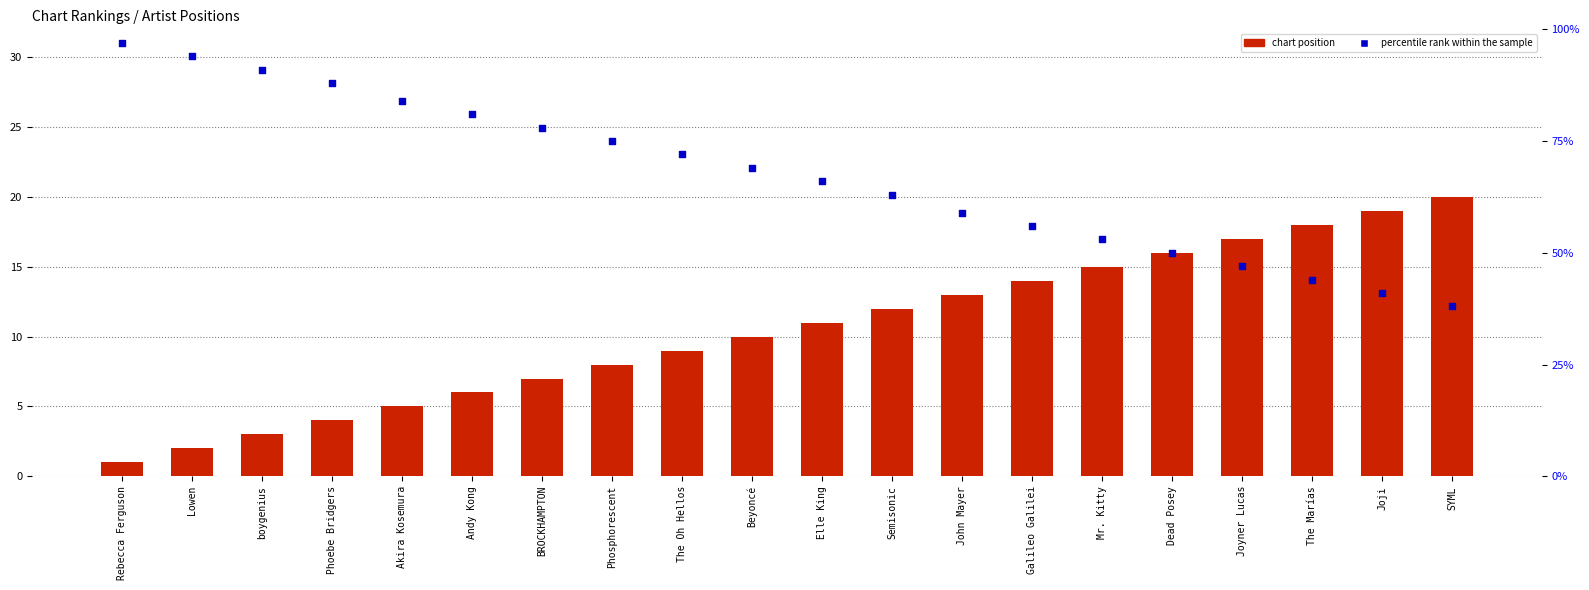

Which series contains the lowest Y value?

Position